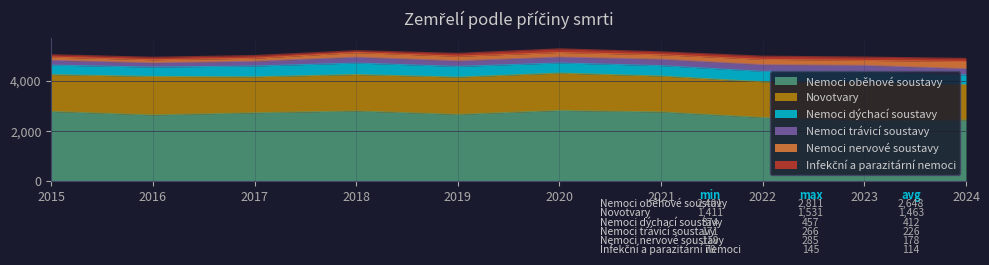

Is it true that Novotvary equals 1523 at 2023?

True